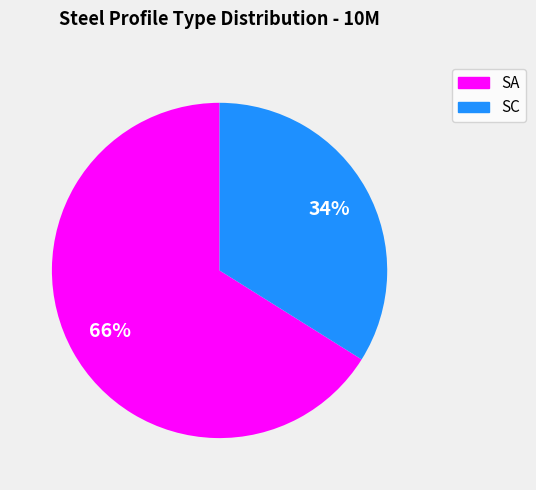

What is the smallest slice in the pie chart?

SC